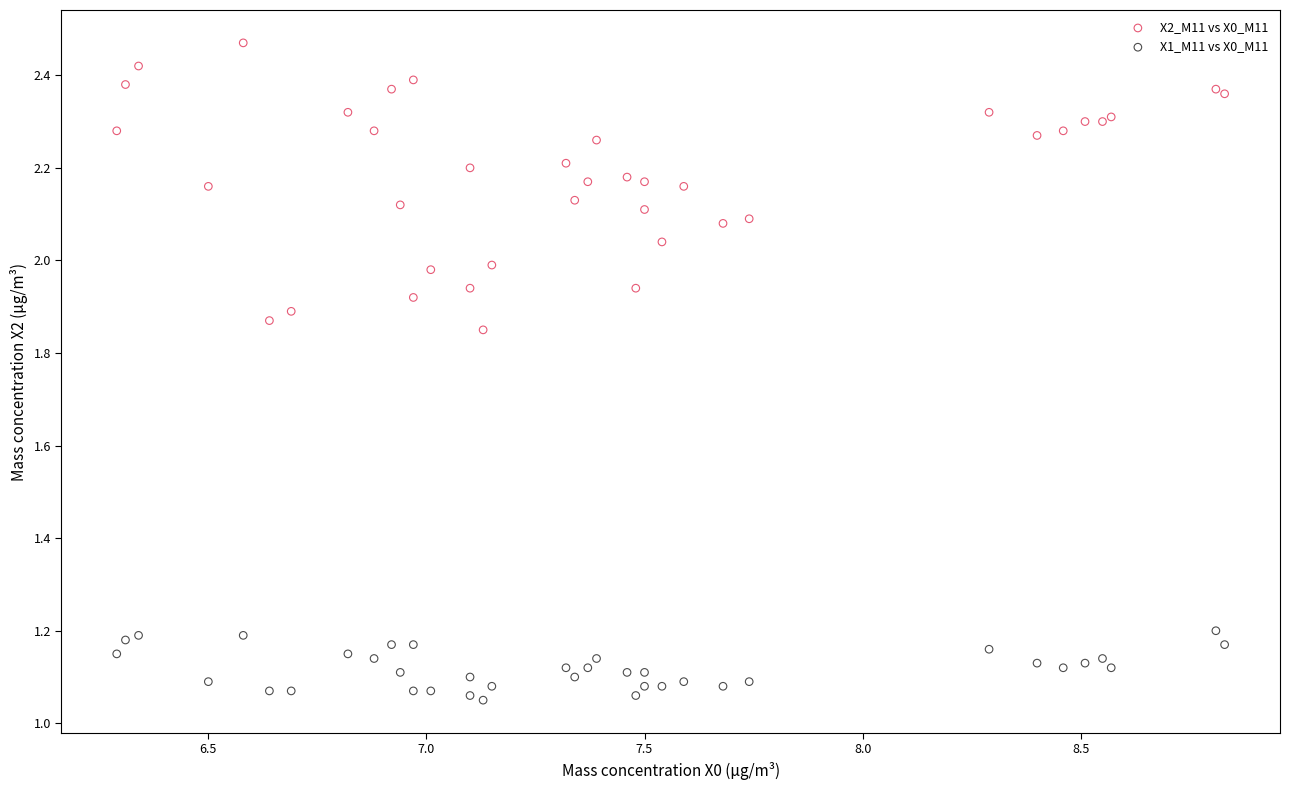

What are all the series names shown in the legend?

X2_M11 vs X0_M11, X1_M11 vs X0_M11